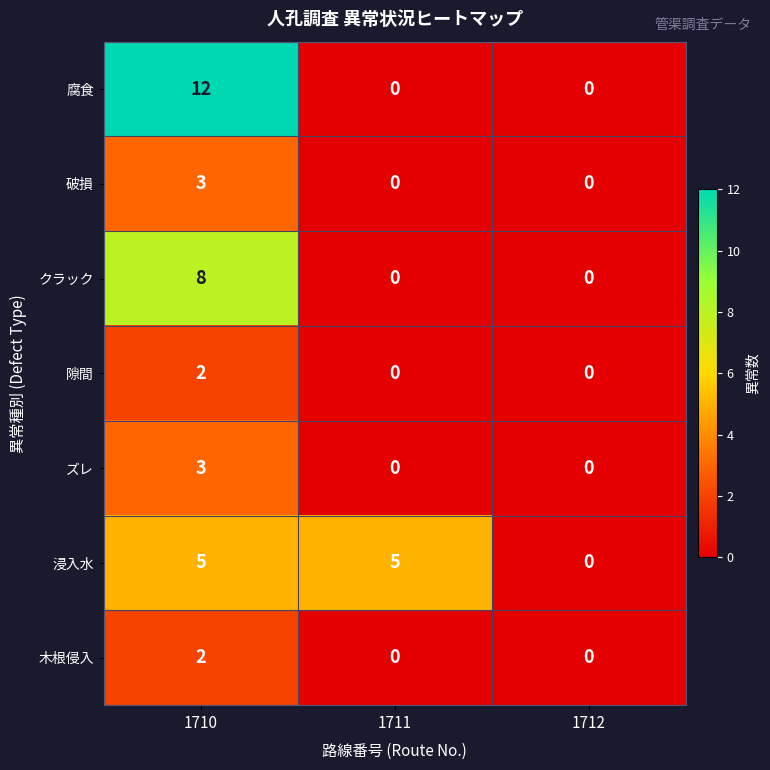

Reading left to right, transcribe all the data shown in this chart.

腐食: 12	0	0
破損: 3	0	0
クラック: 8	0	0
隙間: 2	0	0
ズレ: 3	0	0
浸入水: 5	5	0
木根侵入: 2	0	0